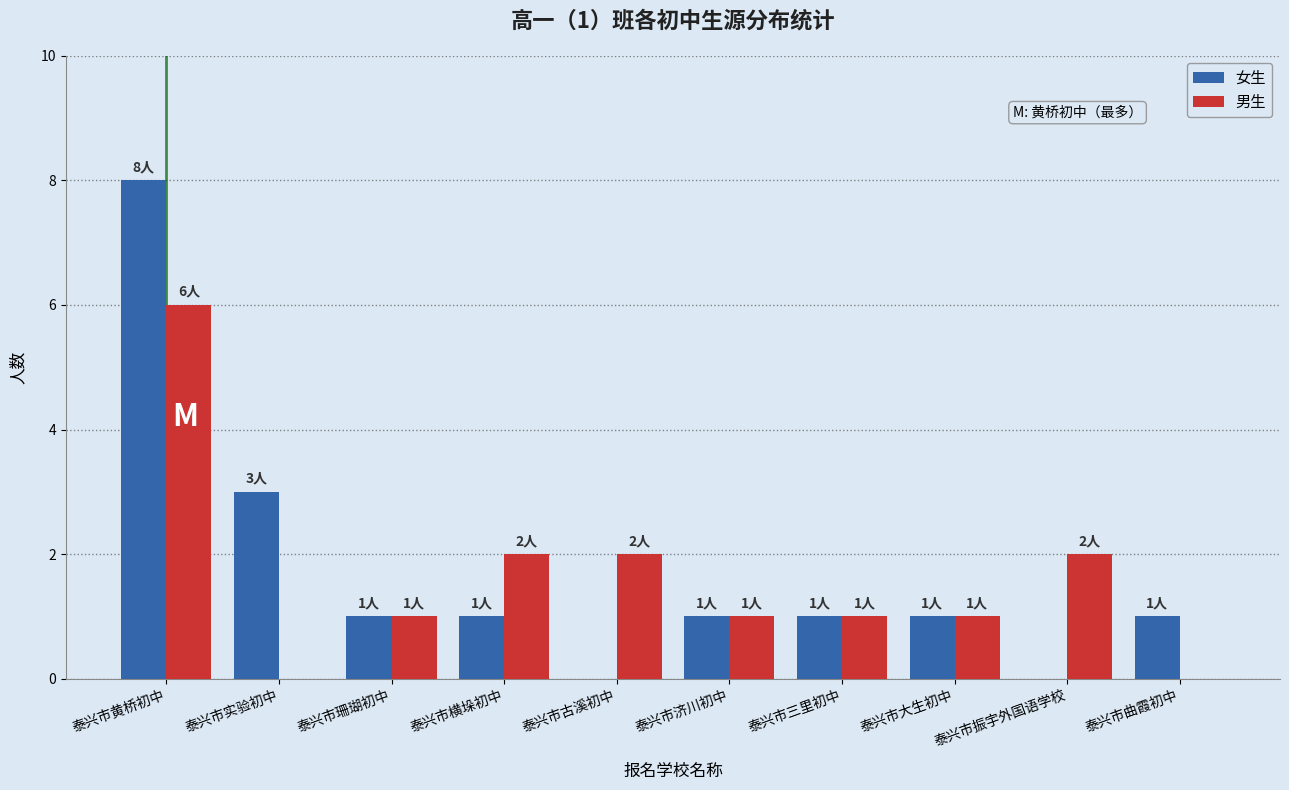

How many 男生 values are between 1 and 2?

7